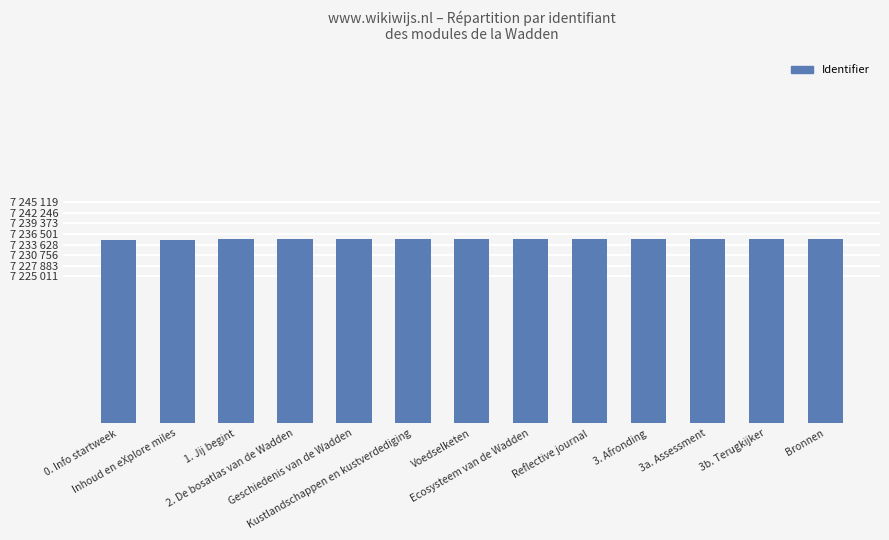

Does the chart contain any negative values?

No